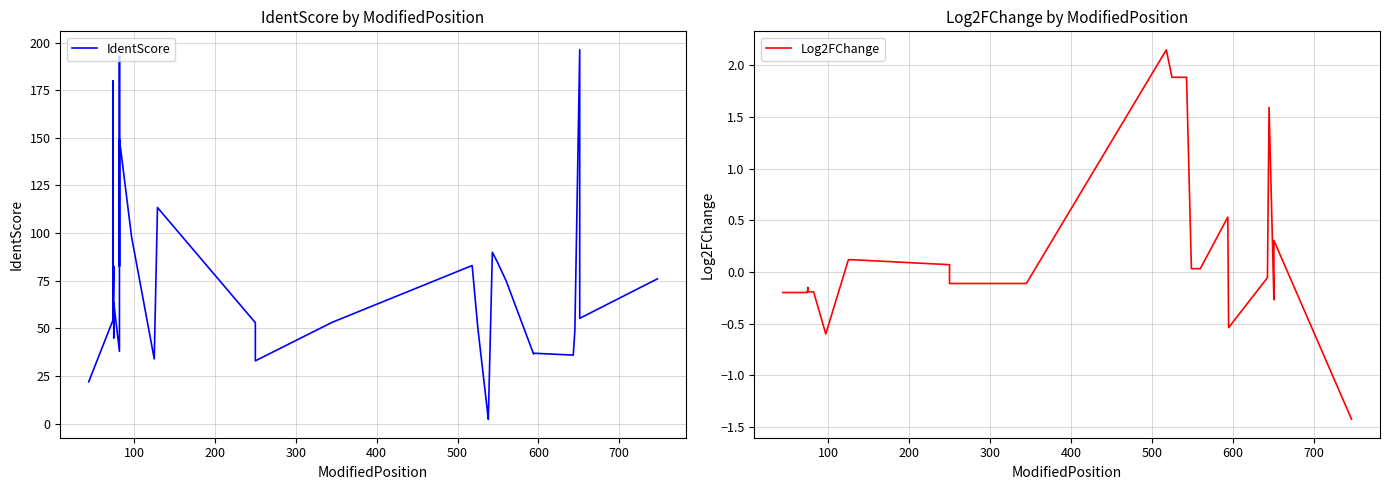

At how many categories does at least one series exceed 164?

4